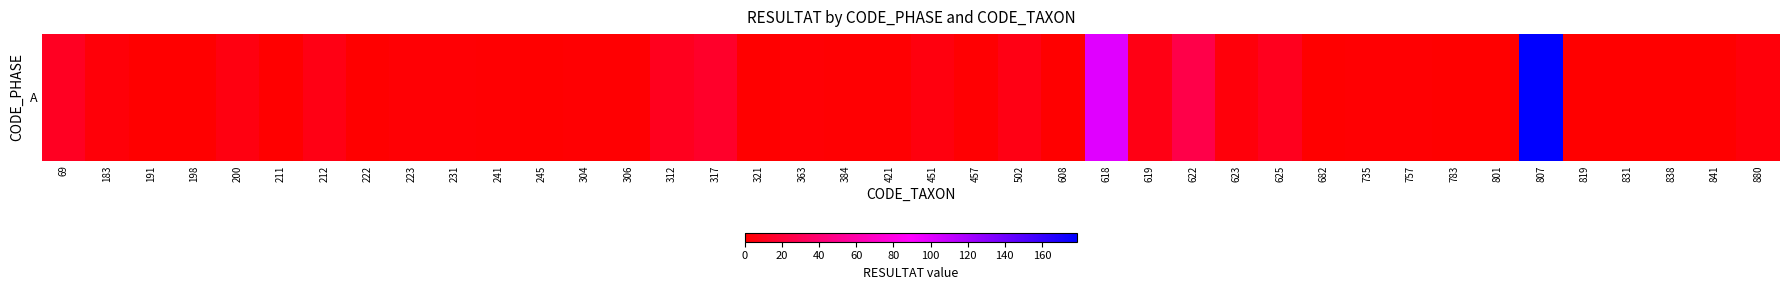

What is the approximate value at 304?

1